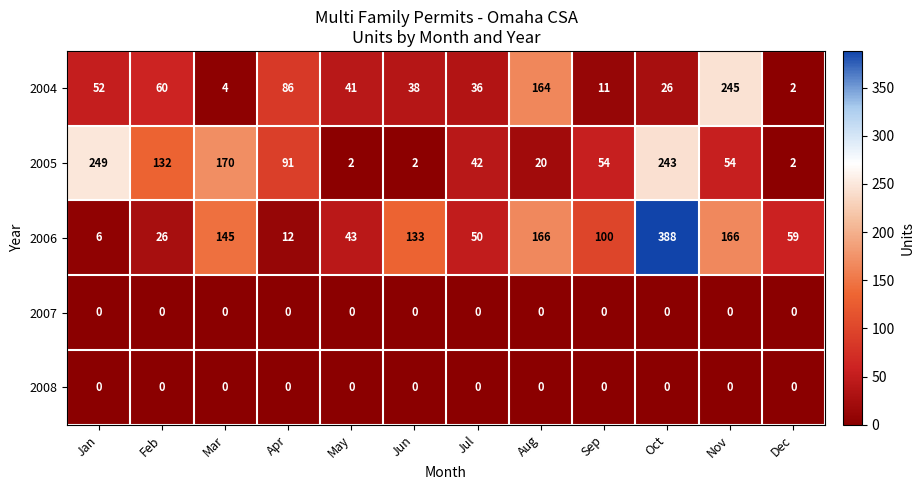

The value of 2004 at Jan is 93. True or false?

False